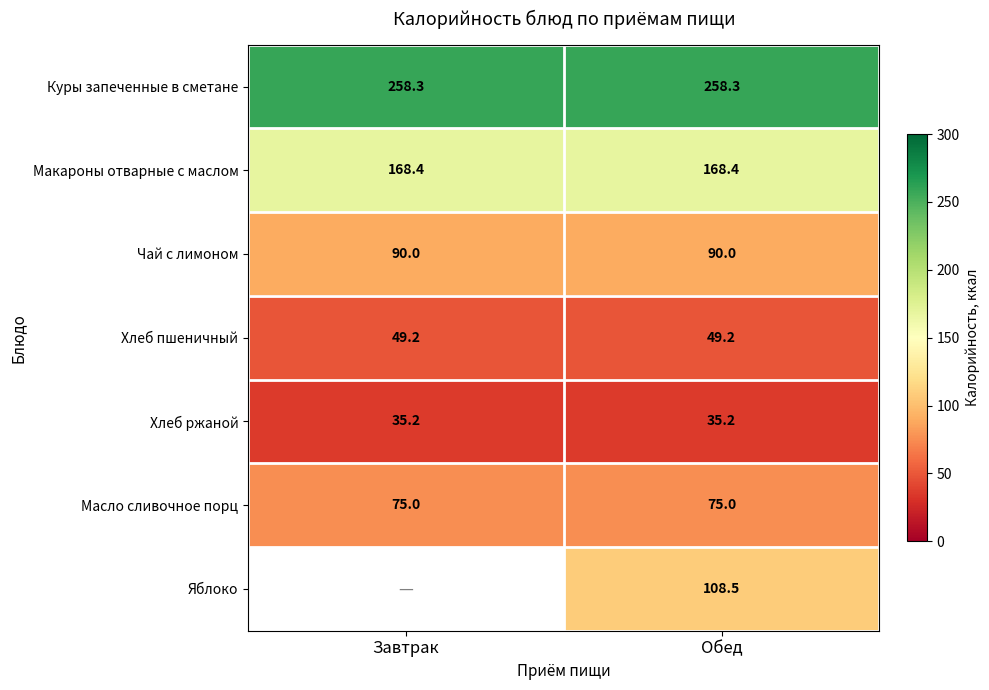

What value does the Хлеб пшеничный series have at Обед?

49.2